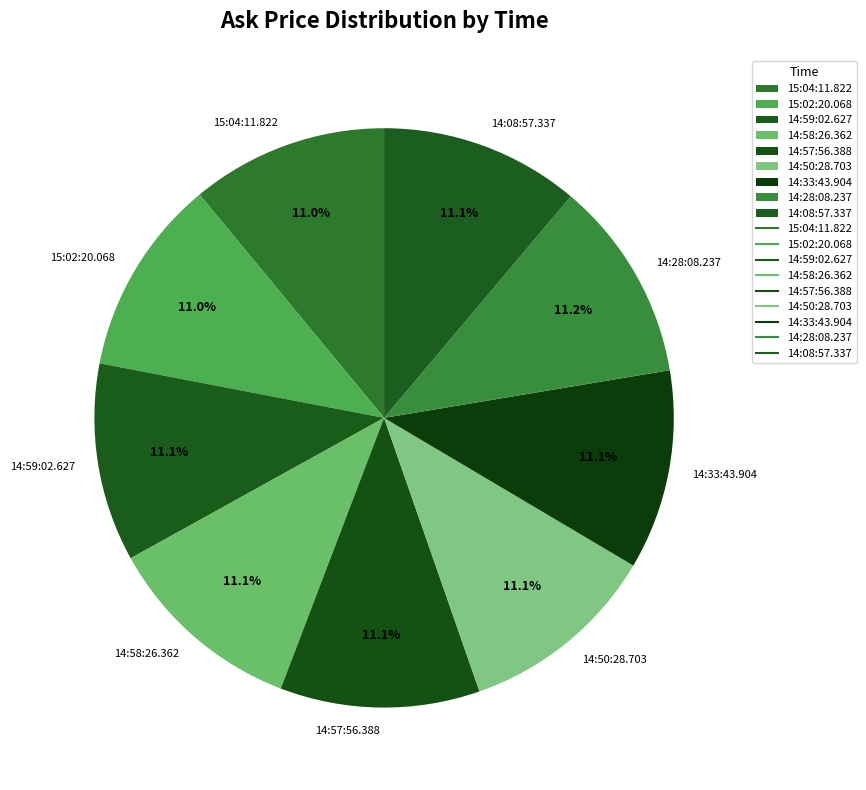

How many segments does this pie chart have?

9